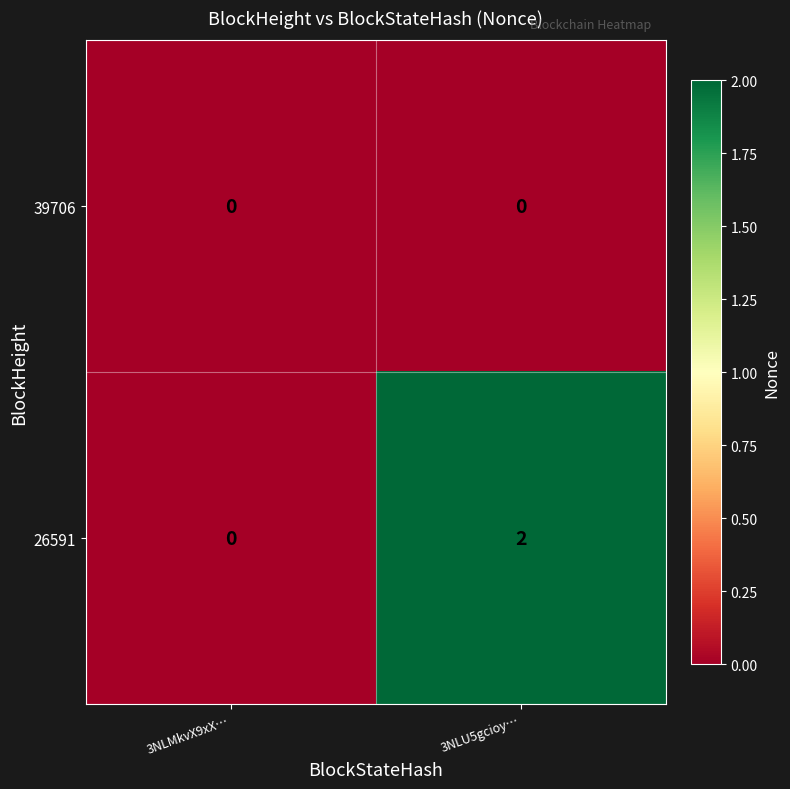

Between 3NLMkvX9xX… and 3NLU5gcioy…, which series saw the biggest shift?

26591